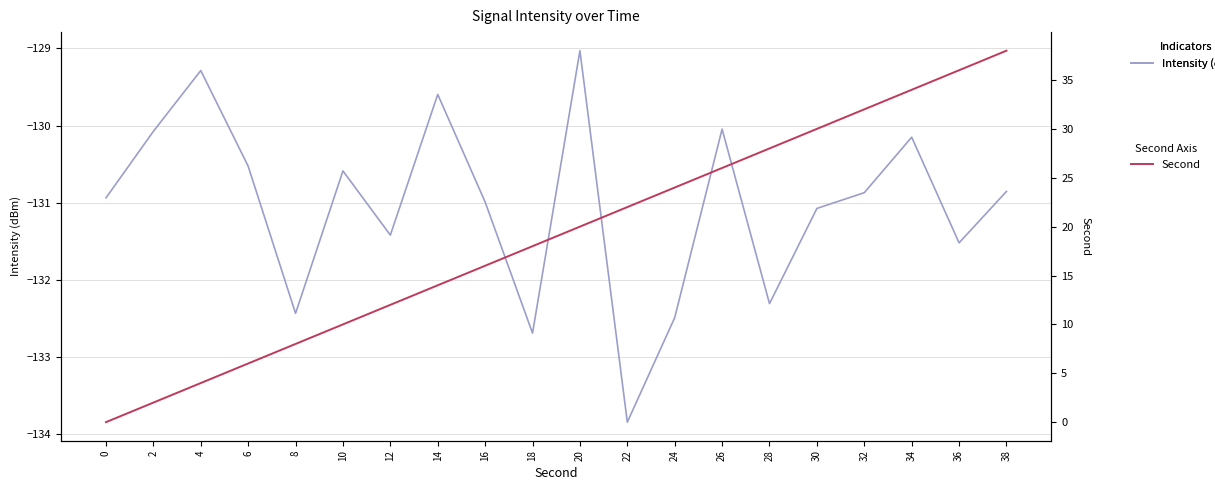

The value of Intensity (dBm) at 0 is -130.9. True or false?

True